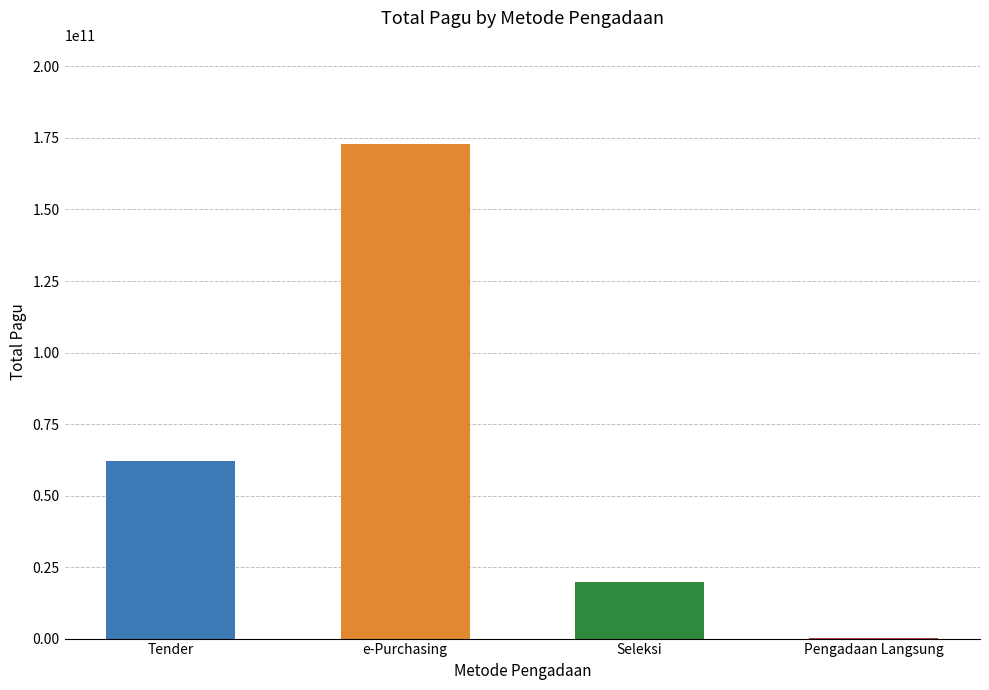

What is the change in value from Tender to e-Purchasing?

+110965493800